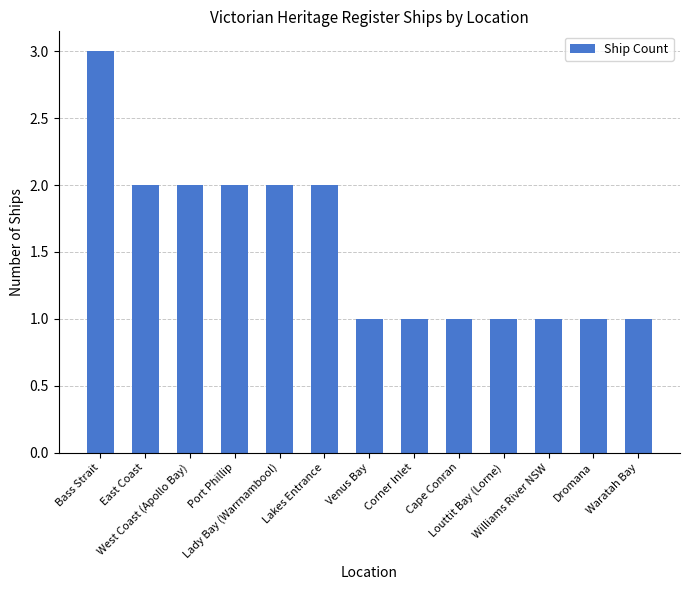

Reading right to left, extract all data points from this chart.

1	1	1	1	1	1	1	2	2	2	2	2	3